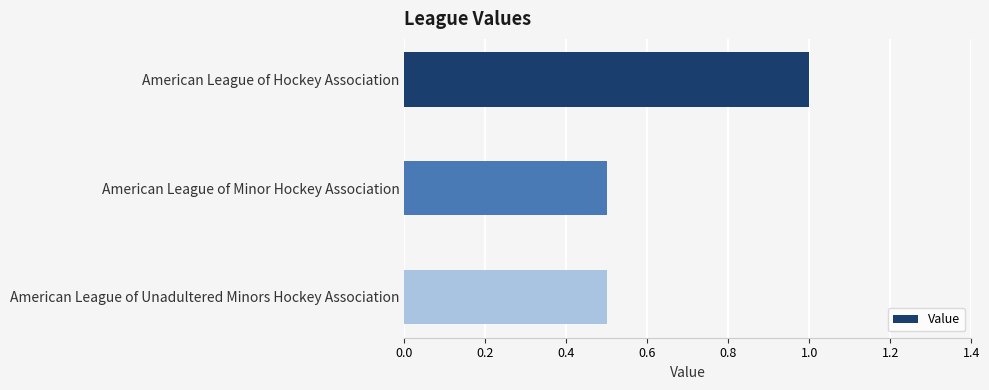

Read the value at American League of Minor Hockey Association.

0.5